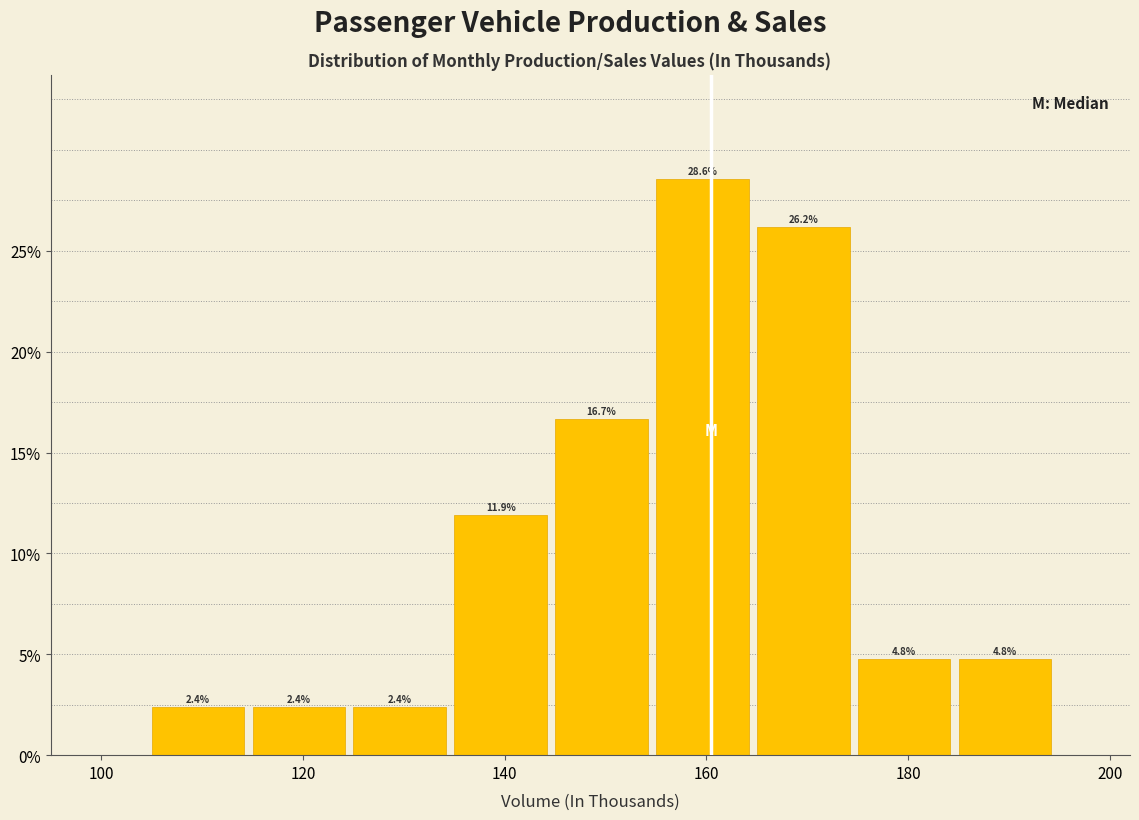

How tall is the bar that spans 105 to 115 on the x-axis? The bar edges are not printed on the chart, so give them approximately, as read against the axis.

2.4